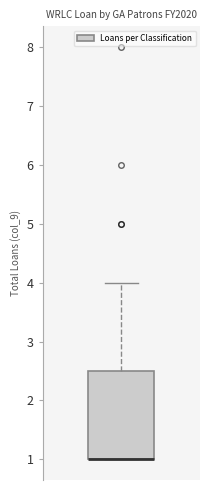

Read this box plot against the y-axis: the position of the median line, the range covered by the box, and the ends of both whiskers. The values are not printed on the chart, so give them approximately, as read against the axis.

median 1.0 (drawn on the box's lower edge), box 1.0 to 2.5, whiskers 1.0 to 4.0